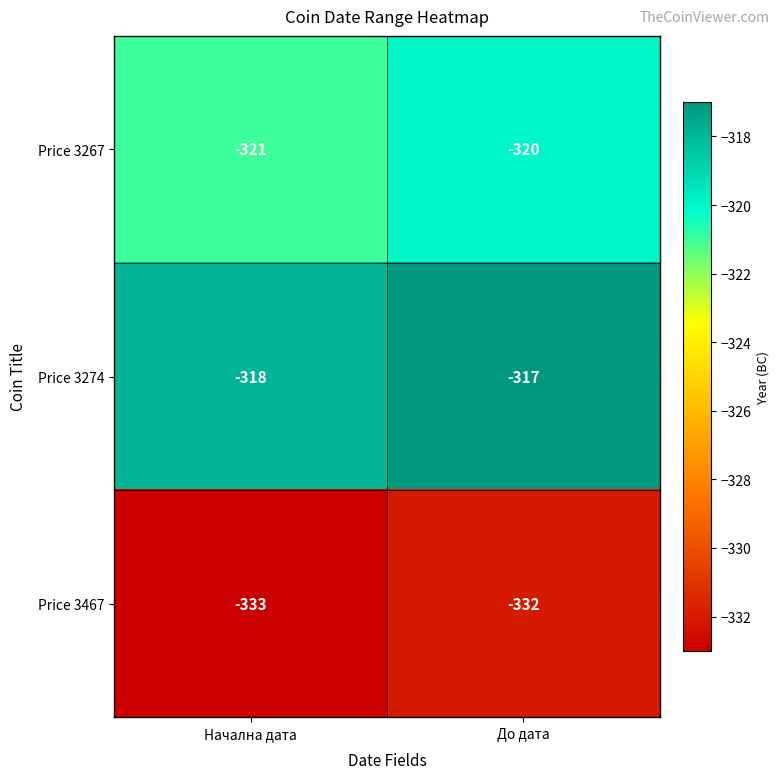

Reading left to right, list all the values displayed in this chart.

Price 3267: -321	-320
Price 3274: -318	-317
Price 3467: -333	-332